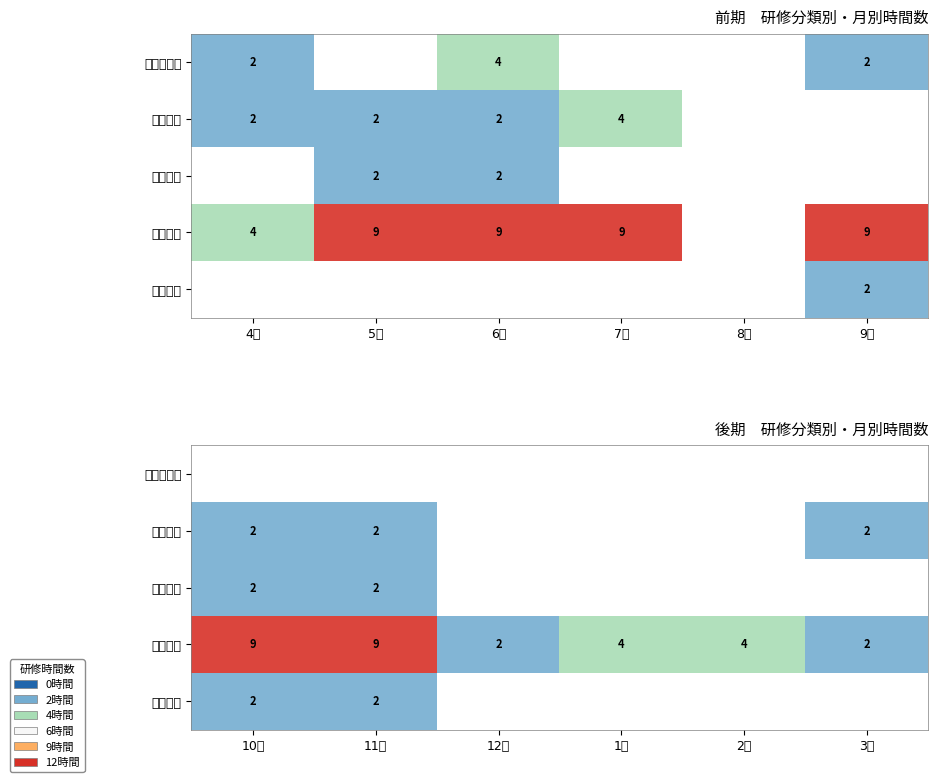

Rank the categories by 学級経営 value from lowest to highest.

10月, 11月, 12月, 1月, 2月, 3月